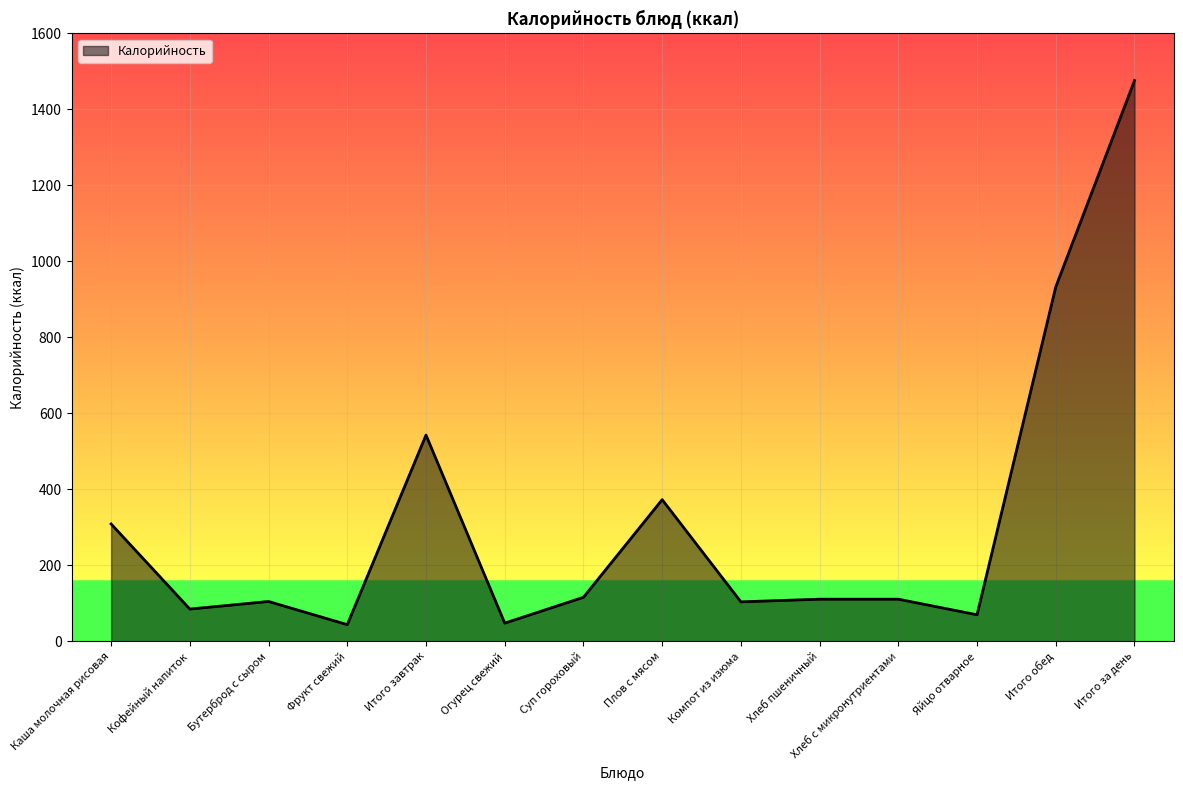

Which has a higher value, Огурец свежий or Суп гороховый?

Суп гороховый